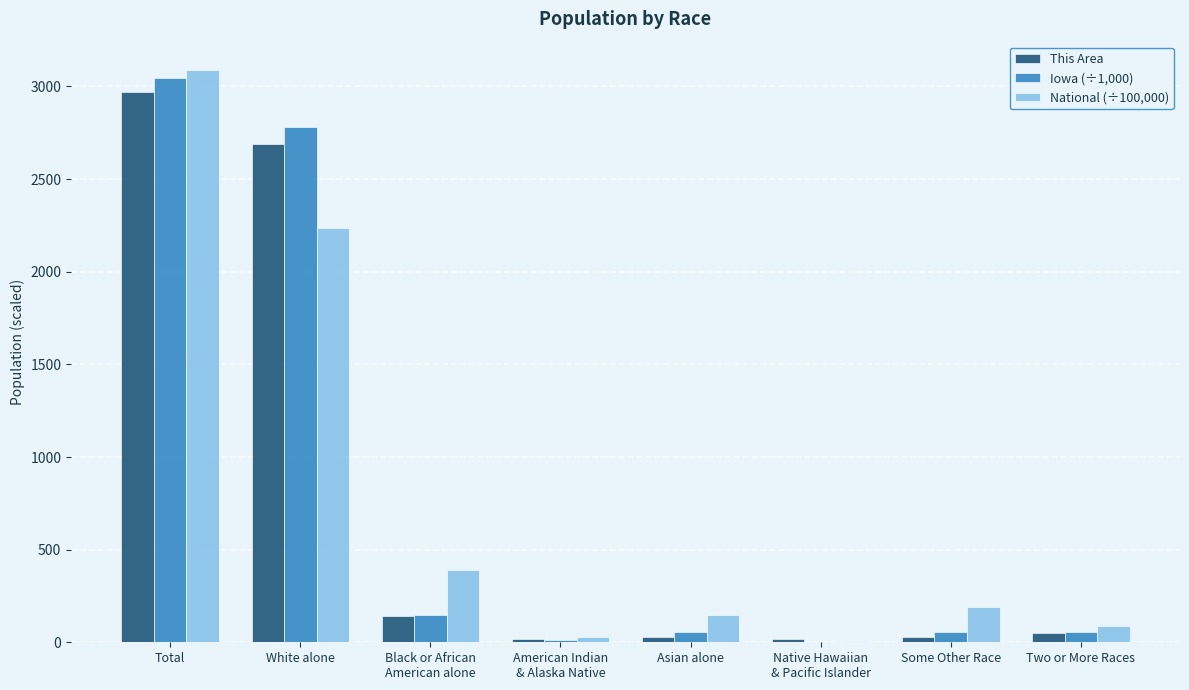

True or false: Iowa (÷1,000) has a value of 759.2 at White alone.

False